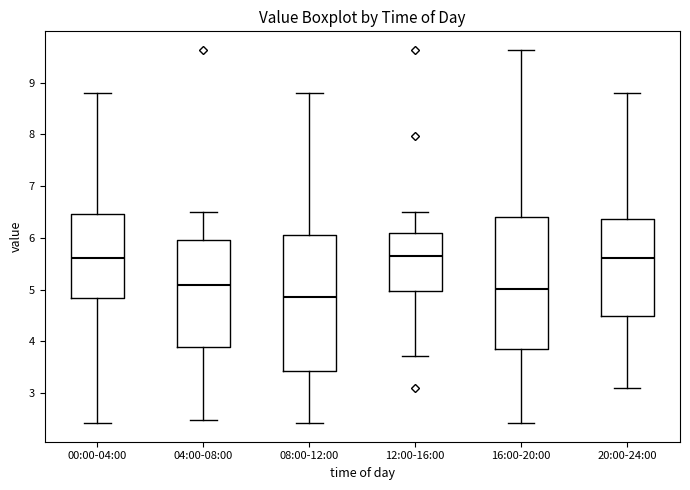

Where is the upper edge of the box for 08:00-12:00 on the y-axis? The values are not printed on the chart, so give them approximately, as read against the axis.

6.1